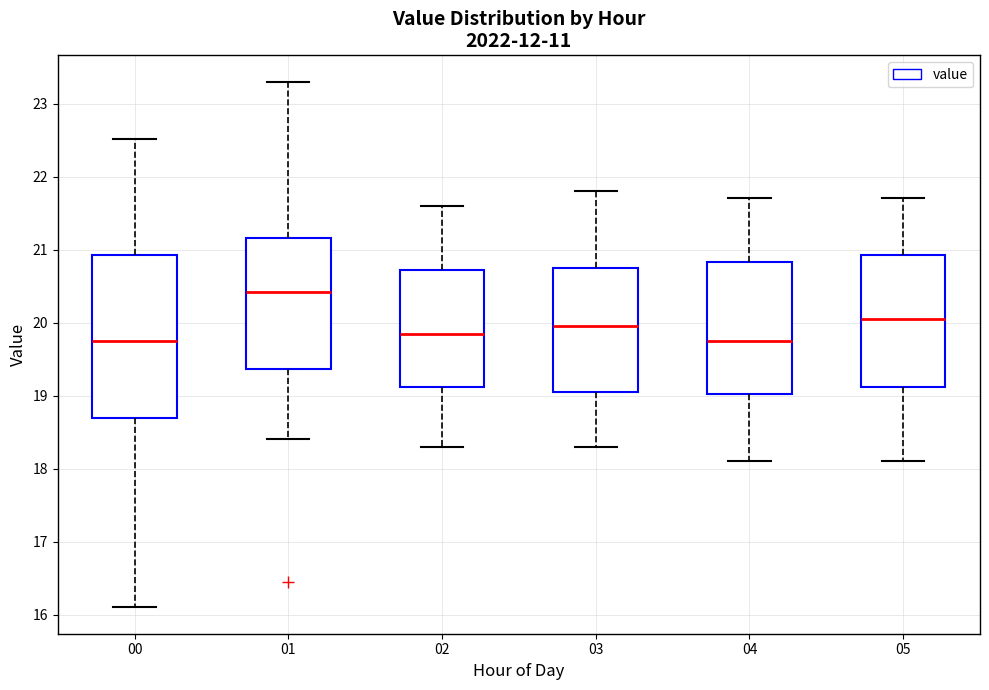

Reading left to right, transcribe this box plot: for each box, give where its median line is, the range the box spans, and where its two whiskers end, as read against the y-axis. The values are not printed on the chart, so give them approximately, as read against the axis.

00: median 19.8, box 18.7 to 20.9, whiskers 16.1 to 22.5
01: median 20.4, box 19.4 to 21.2, whiskers 18.4 to 23.3
02: median 19.9, box 19.1 to 20.7, whiskers 18.3 to 21.6
03: median 20.0, box 19.1 to 20.8, whiskers 18.3 to 21.8
04: median 19.8, box 19.0 to 20.8, whiskers 18.1 to 21.7
05: median 20.1, box 19.1 to 20.9, whiskers 18.1 to 21.7